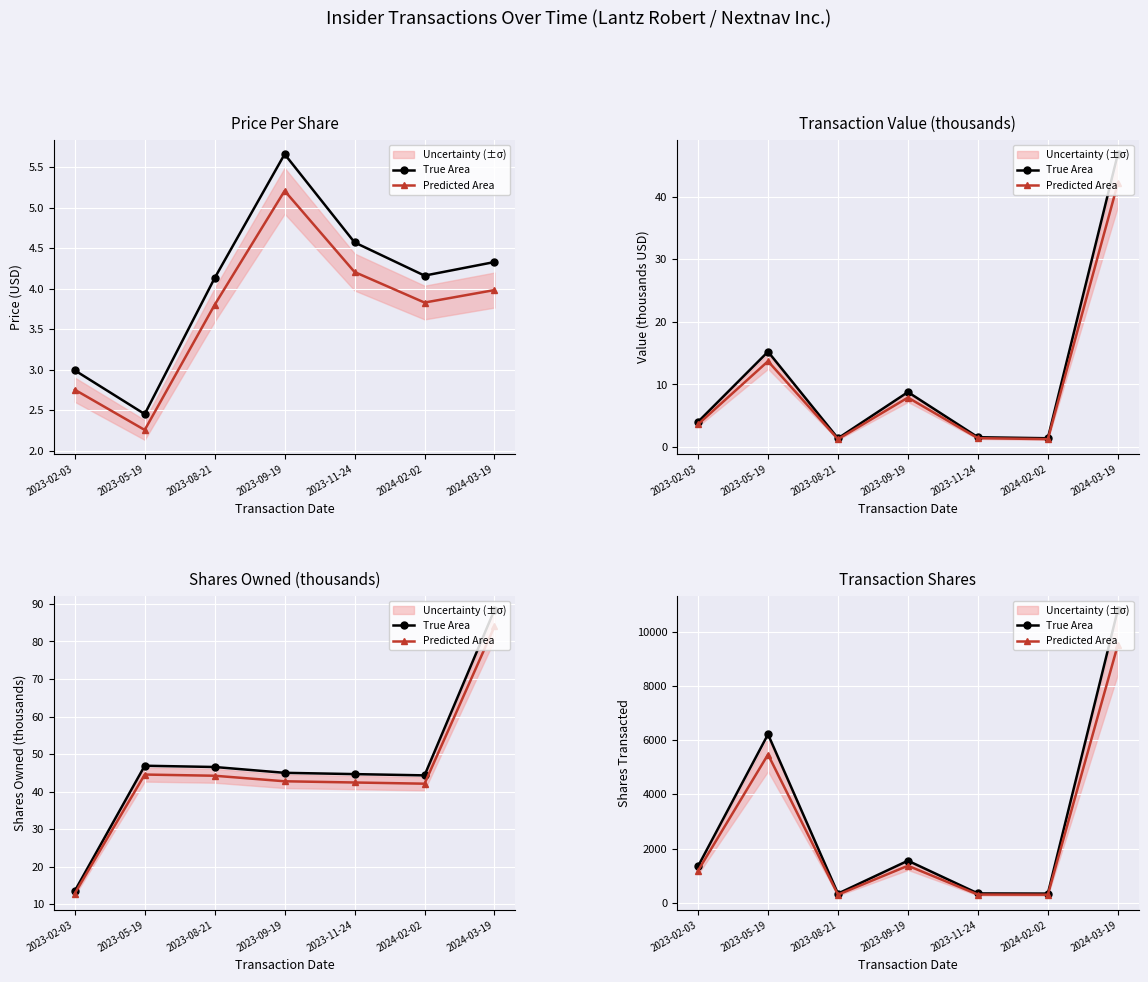

What is the difference between the maximum and minimum values in the Predicted Area series?

9215.4